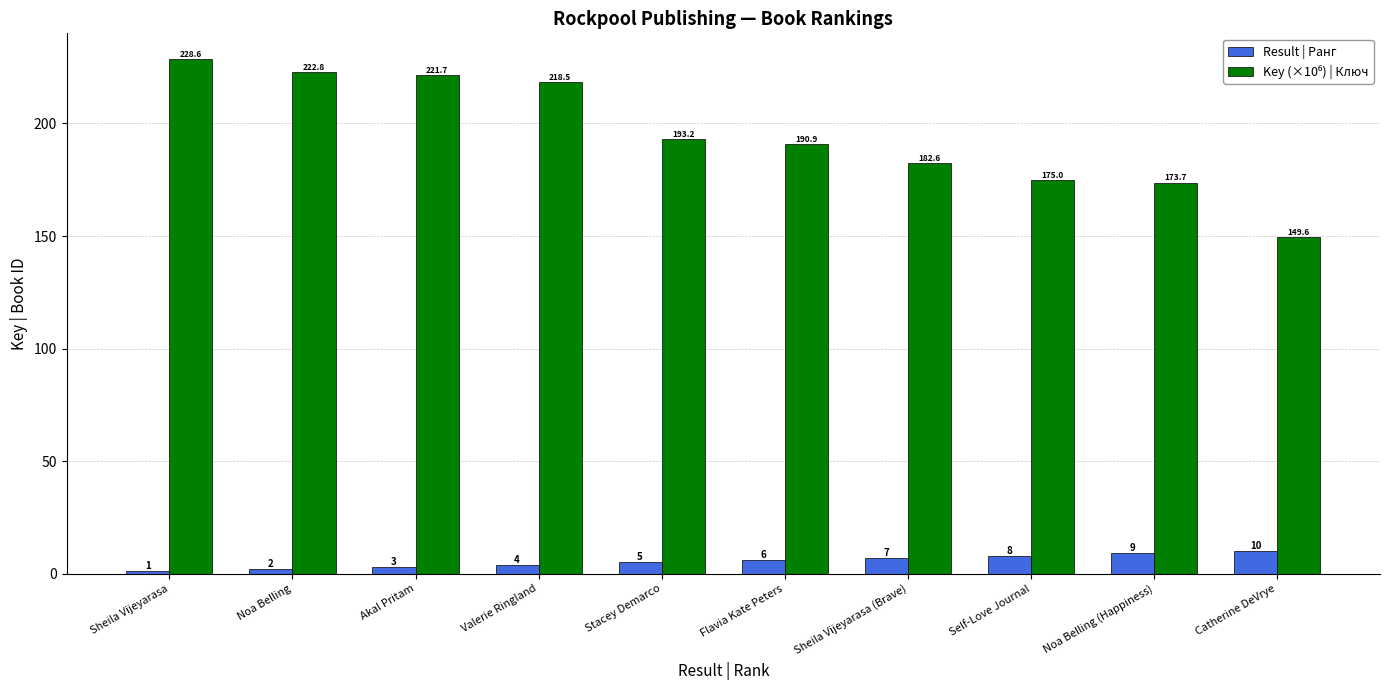

True or false: Result | Ранг has a value of 9.0 at Noa Belling (Happiness).

True